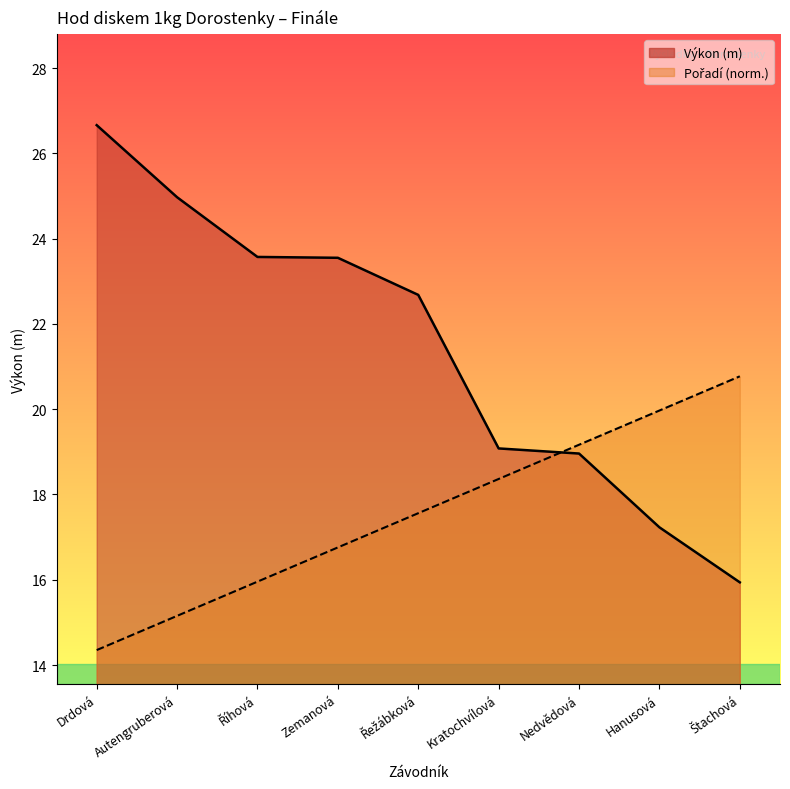

Between Drdová and Zemanová, which series saw the biggest shift?

Výkon (m)